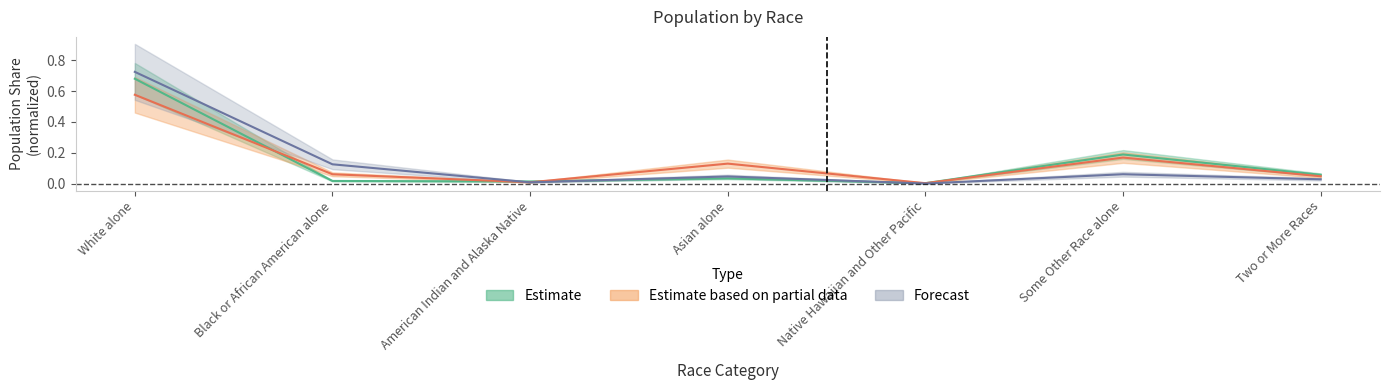

Which series ends up on top after the final intersection of California and National?

California